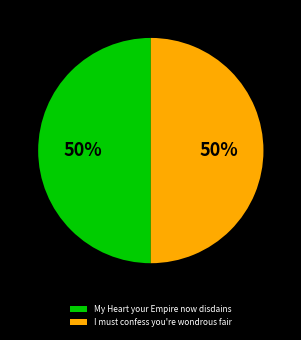

Do I must confess you're wondrous fair and My Heart your Empire now disdains together represent more than half of the pie?

Yes